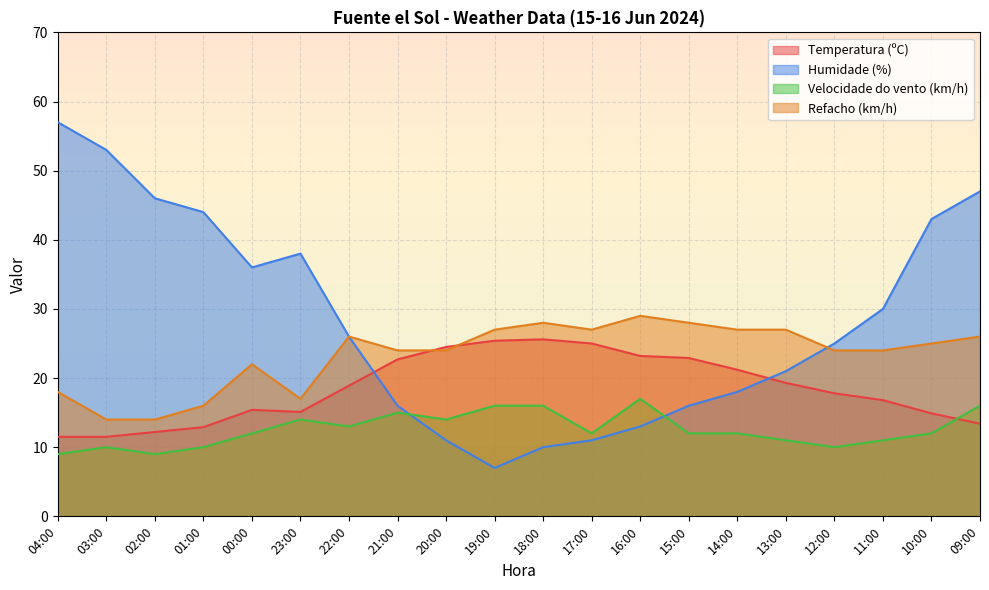

What is the sum of the Temperatura (ºC) values at 18:00 and 02:00?

37.8